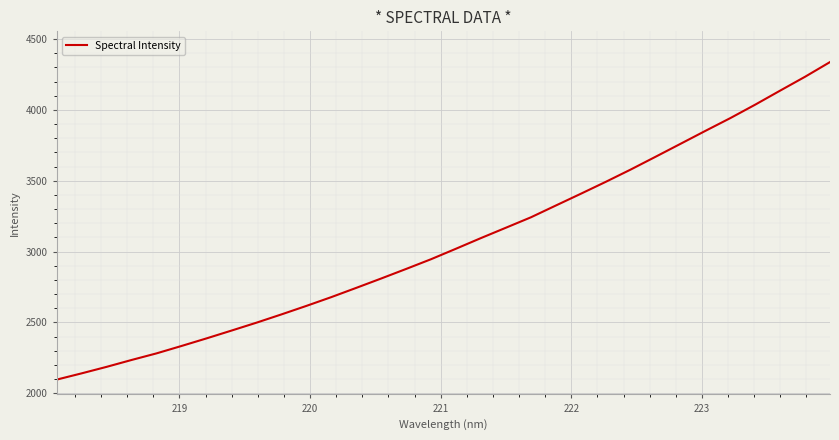

What is the difference between the maximum and minimum values?

2241.2